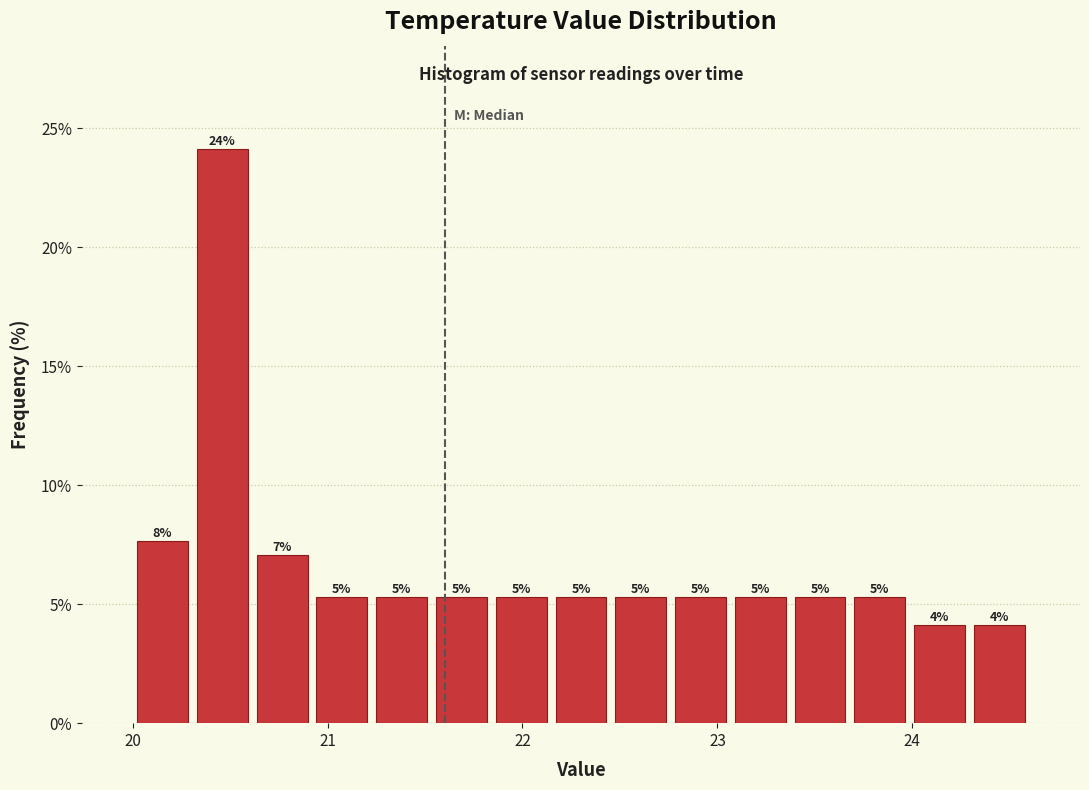

Around what value on the x-axis is the tallest bar? Give the approximate position of its centre, as read against the axis.

20.5